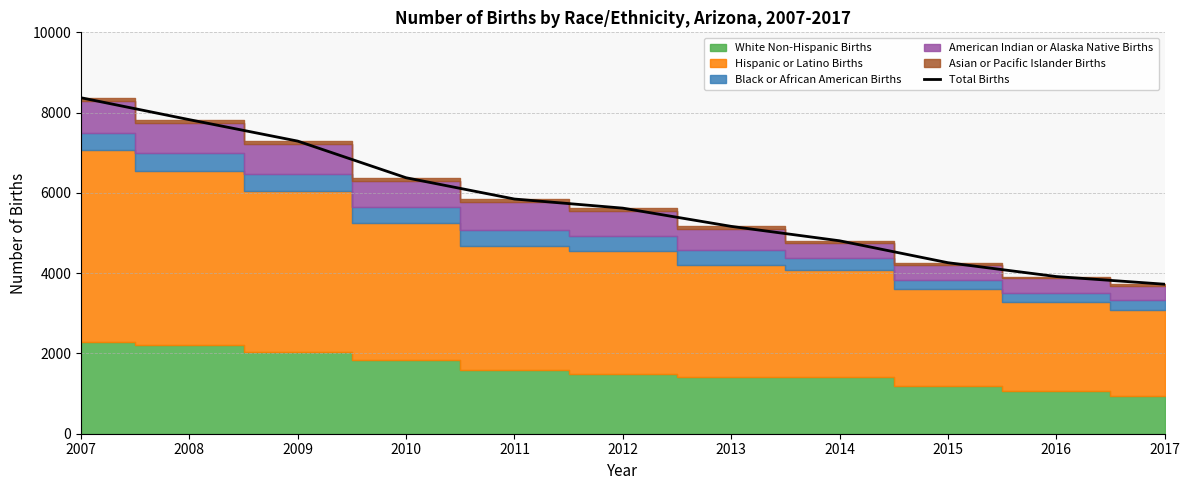

True or false: there are more than 2 points higher than both neighbors.

False